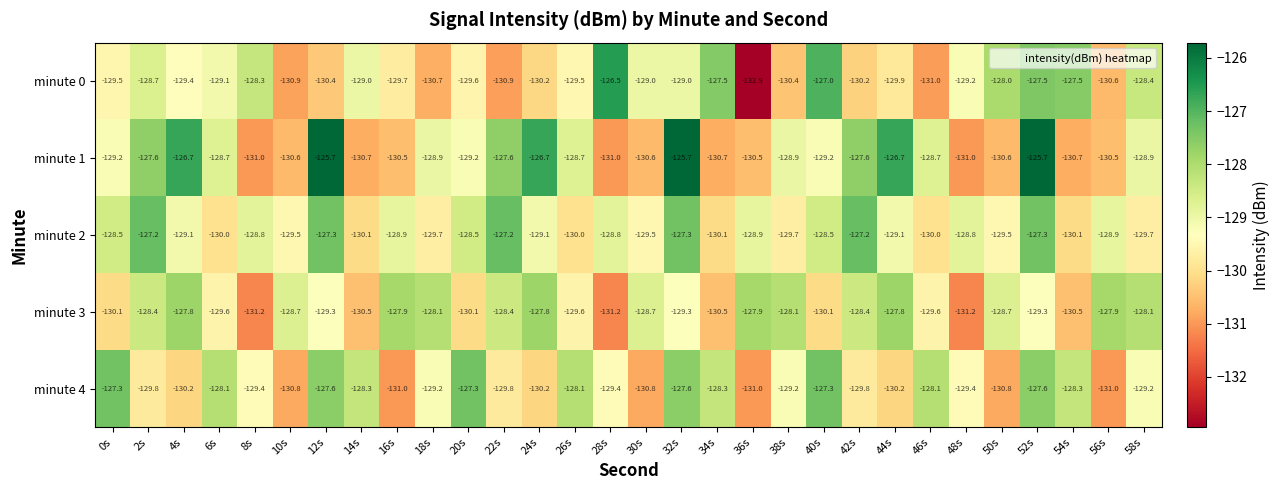

At which category is the sum across all series the highest?

52s